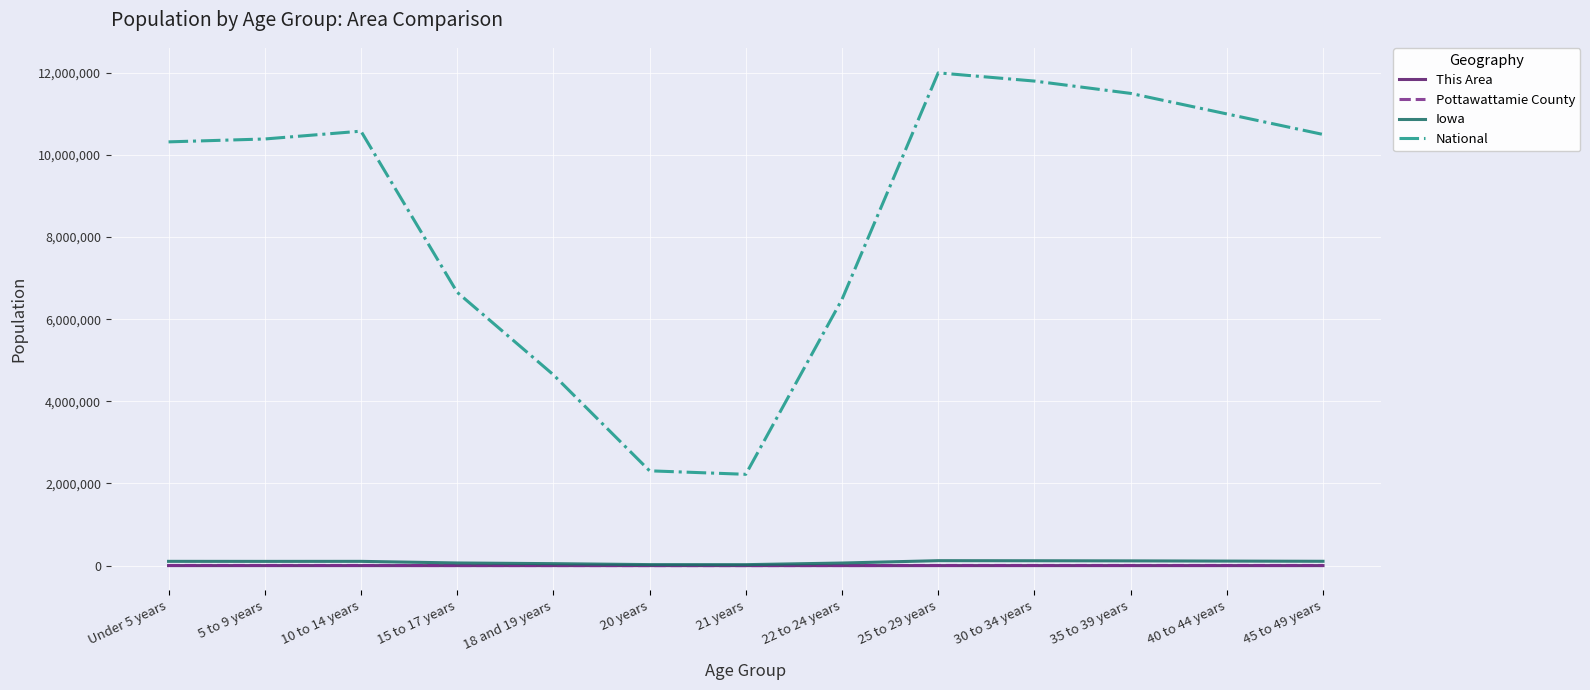

What is the spread (max minus min) of values at 5 to 9 years?

10389636